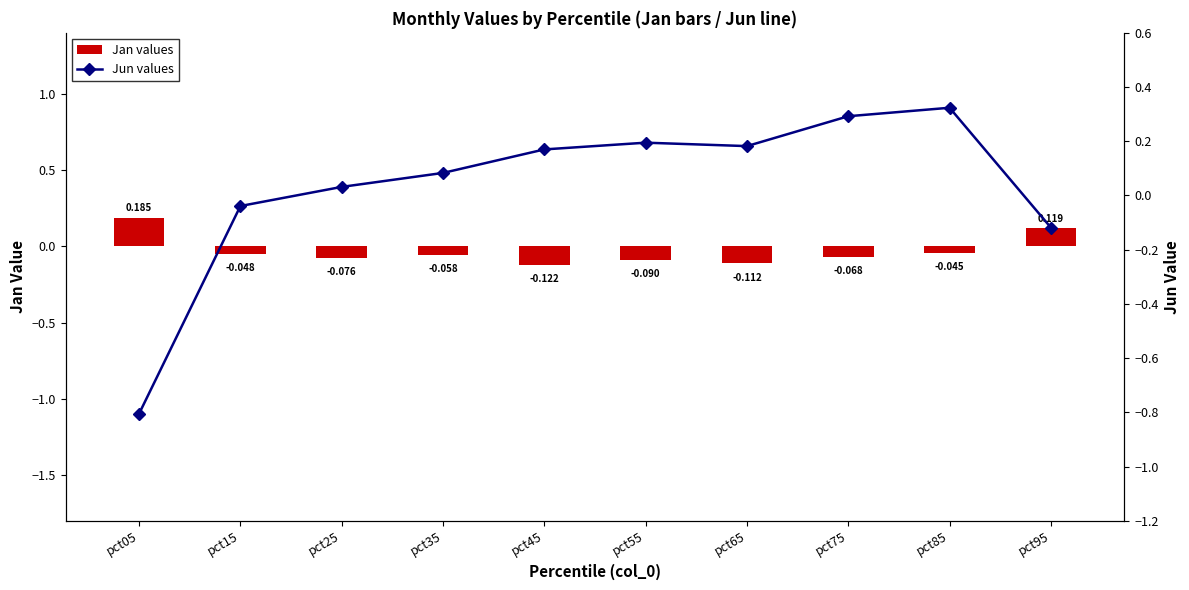

Which has a higher value, pct55 or pct25?

pct25